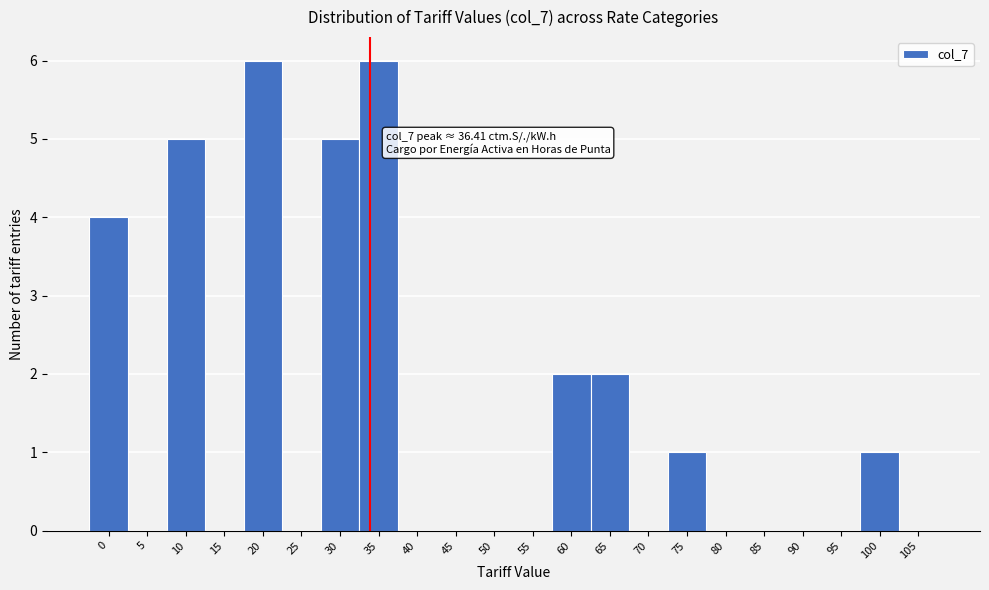

Reading left to right, extract all data points from this chart.

0=4	5=0	10=5	15=0	20=6	25=0	30=5	35=6	40=0	45=0	50=0	55=0	60=2	65=2	70=0	75=1	80=0	85=0	90=0	95=0	100=1	105=0